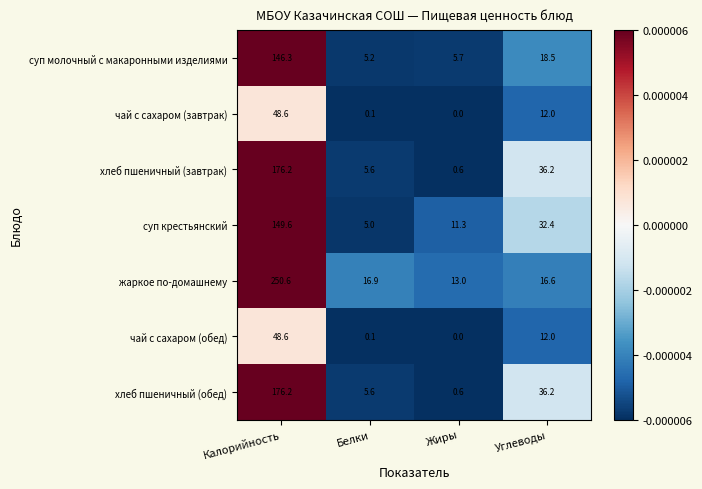

Which series has the largest total across all categories?

жаркое по-домашнему